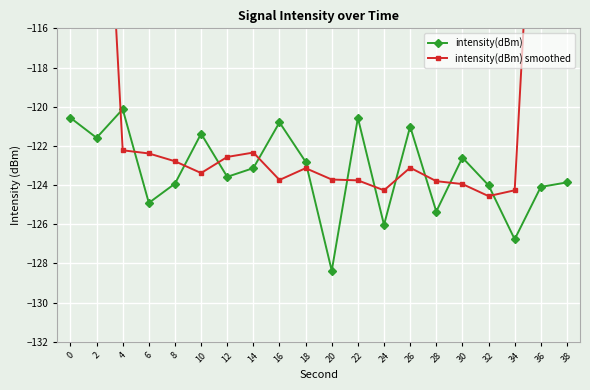

What is the value of the intensity(dBm) smoothed point at the 13th from the left?

-124.3